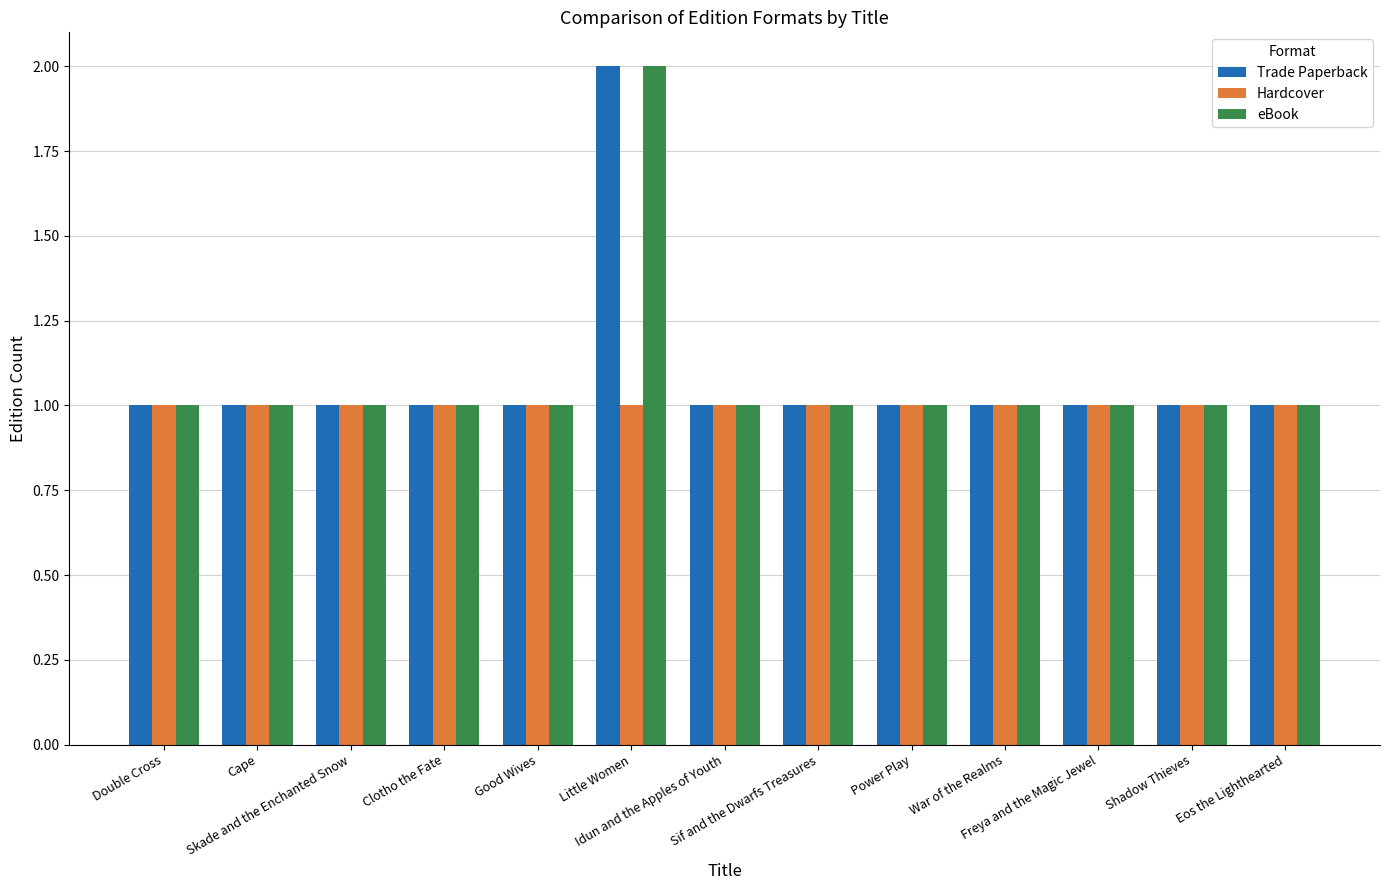

The value of eBook at Shadow Thieves is 1. True or false?

True